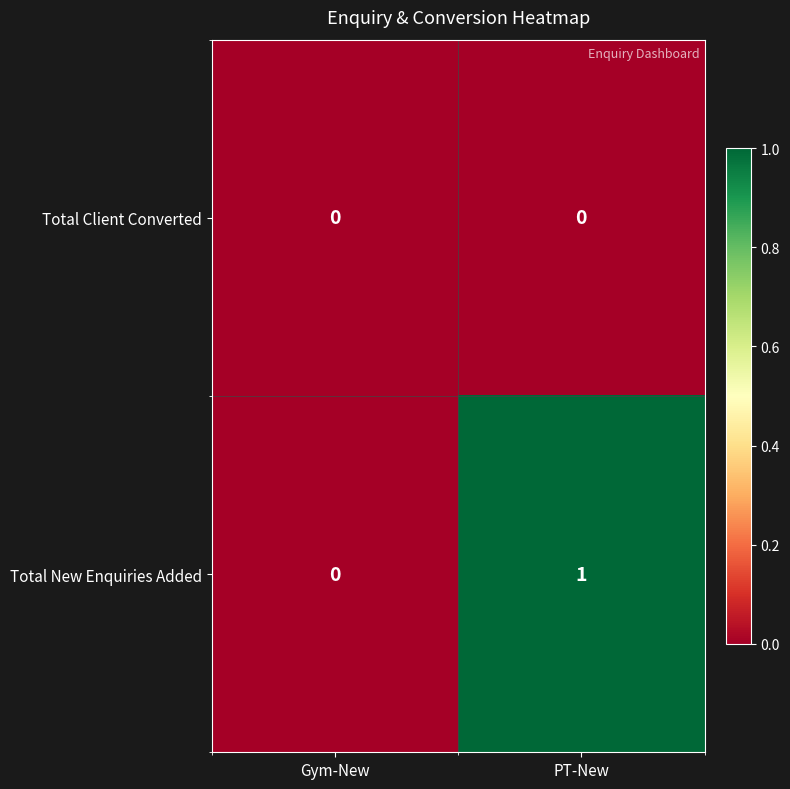

Which category has the highest value across all series?

PT-New